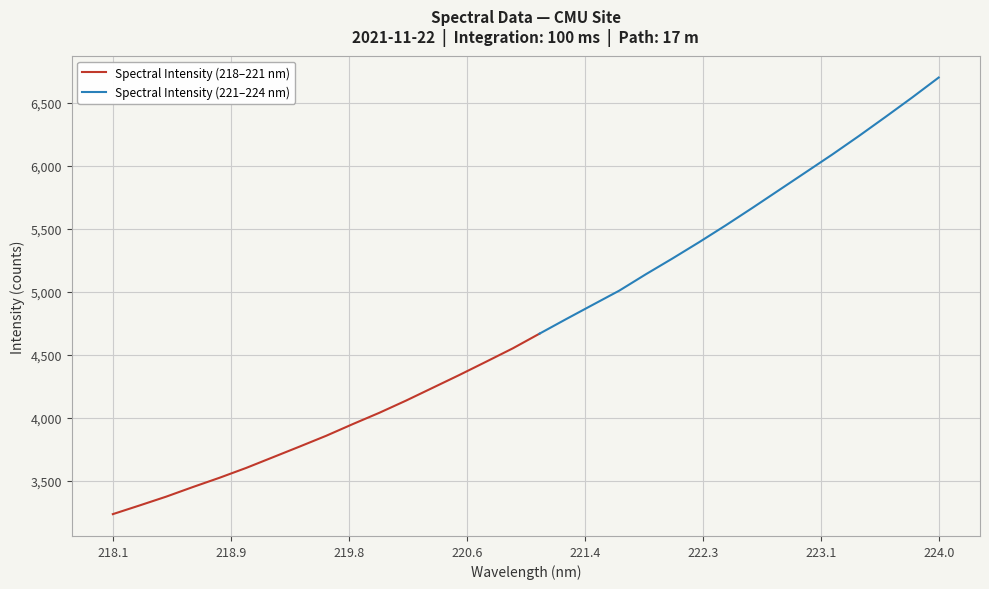

Between 222.6447 and 223.7895, which is larger?

223.7895